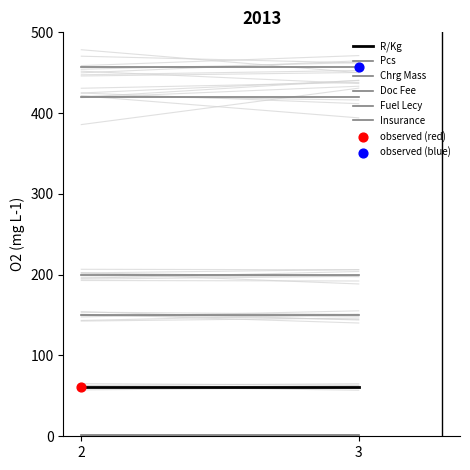

Which series contains the lowest Y value?

Pcs